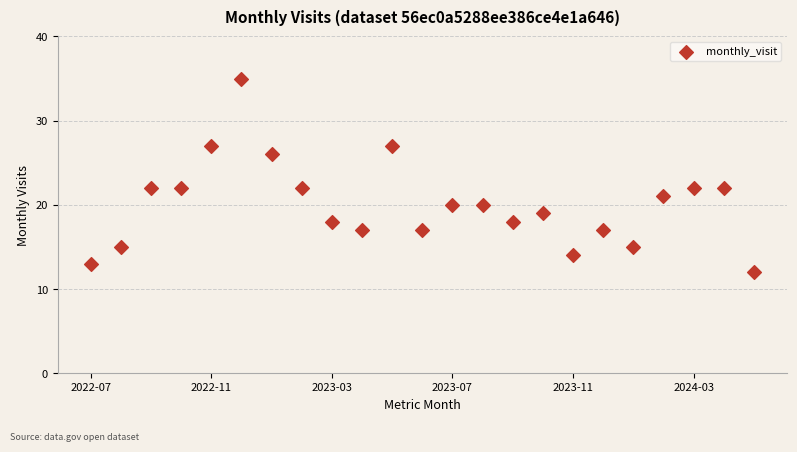

What is the range of Y values (max minus min)?

23